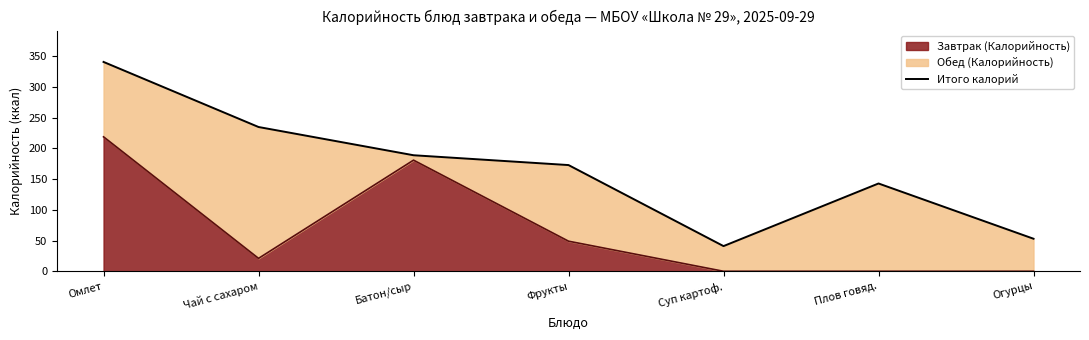

At which label is the value closest to 191?

Батон/сыр